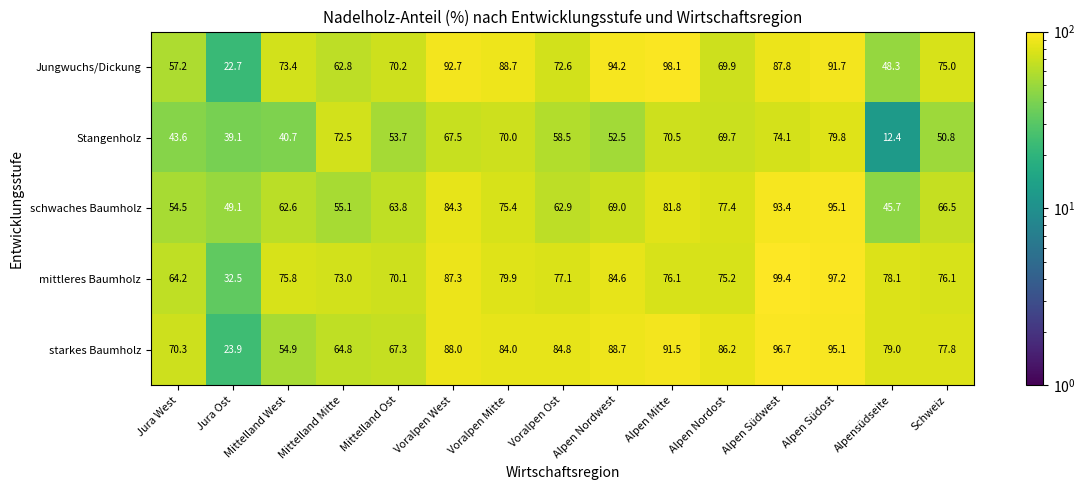

Which series has the widest spread of values?

Jungwuchs/Dickung